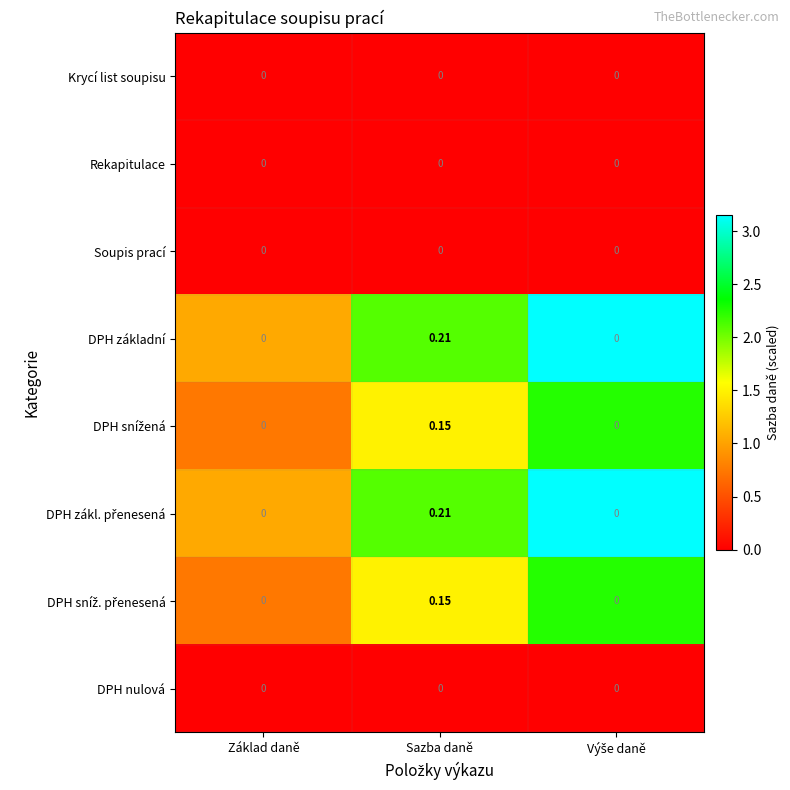

At which category is the sum across all series the highest?

Sazba daně